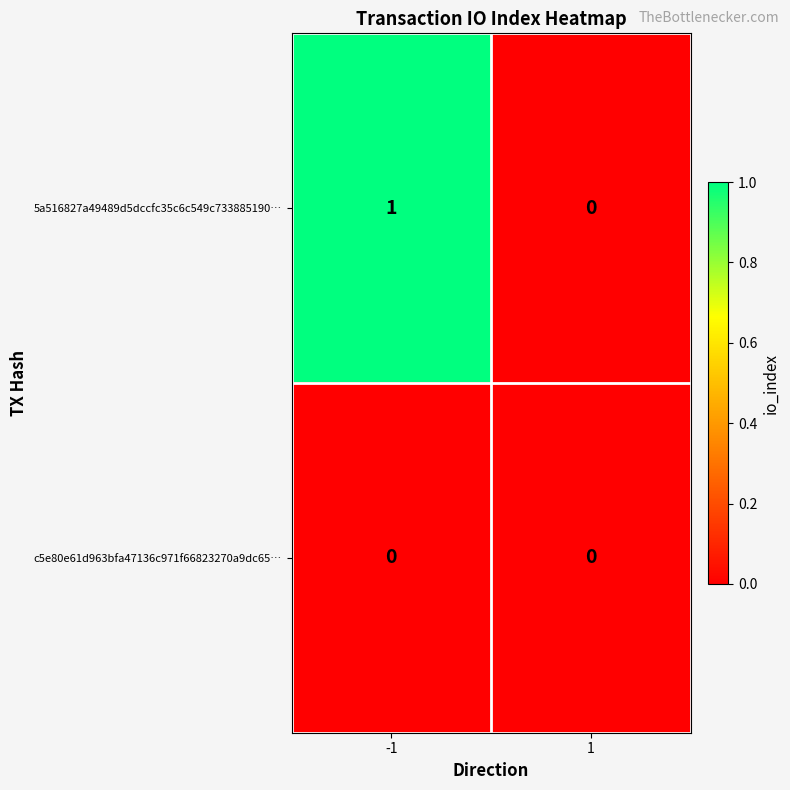

Between -1 and 1, which series saw the biggest shift?

5a516827a49489d5dccfc35c6c549c733885190…